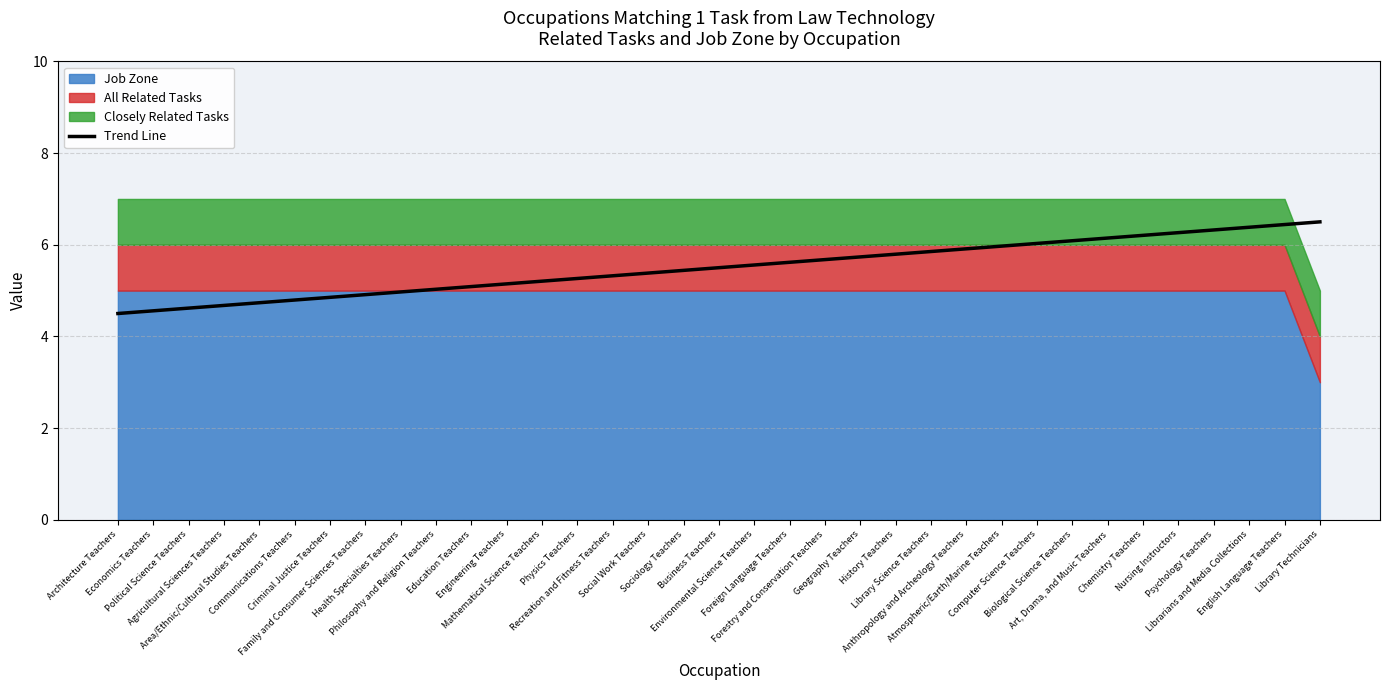

What is the value of the 8th point from the left?

4.9